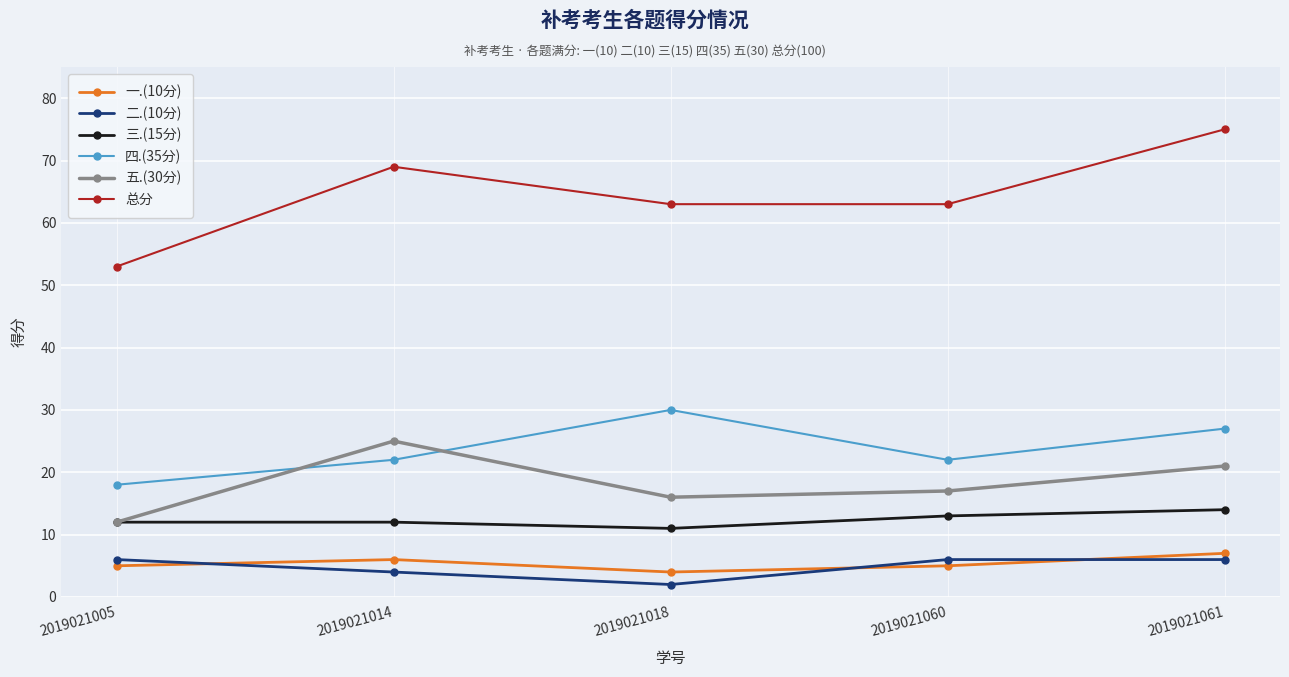

What is the value of the 五.(30分) point at the 2nd from the left?

25